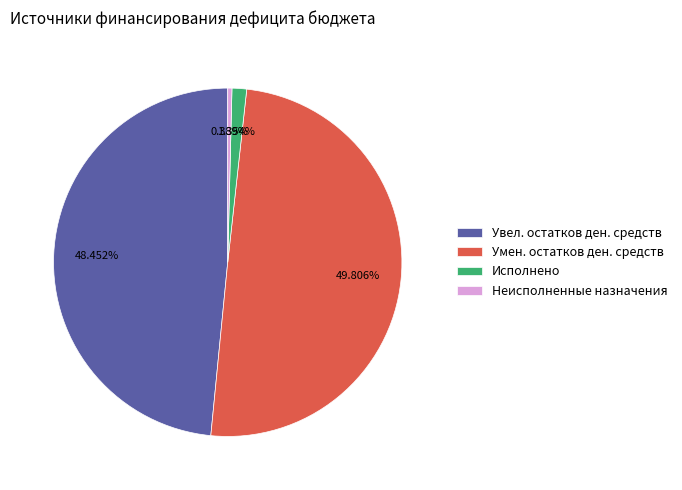

Count the number of slices in the pie.

4